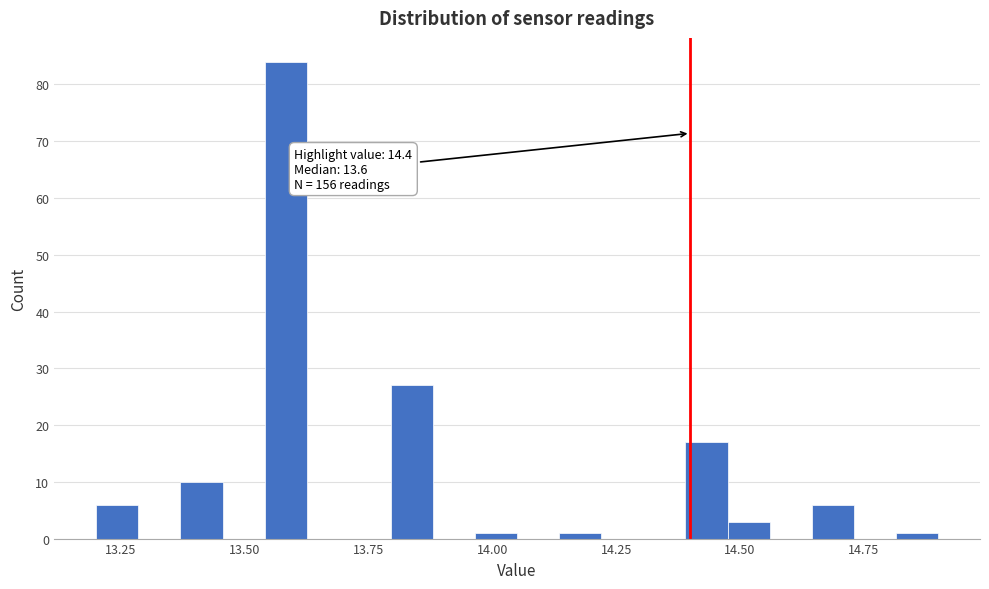

Read against the x-axis, roughly where is the centre of the tallest bar?

13.60